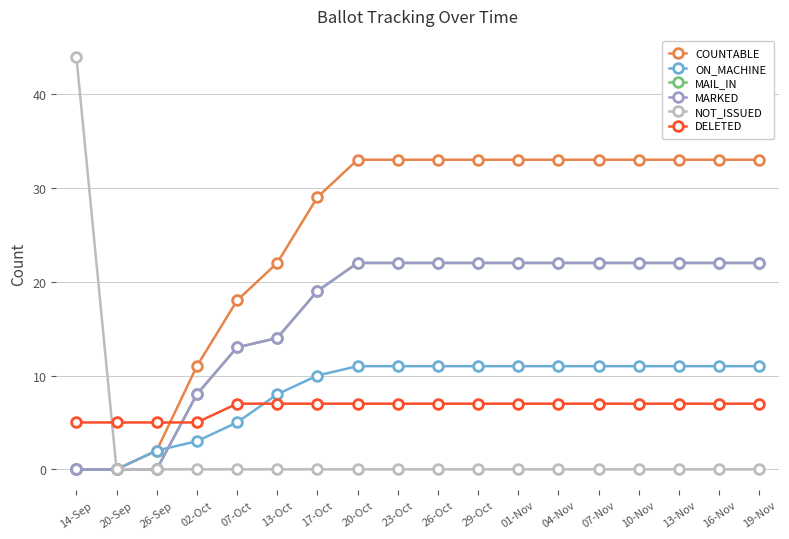

The MAIL_IN series shows 14 at 13-Oct. True or false?

True